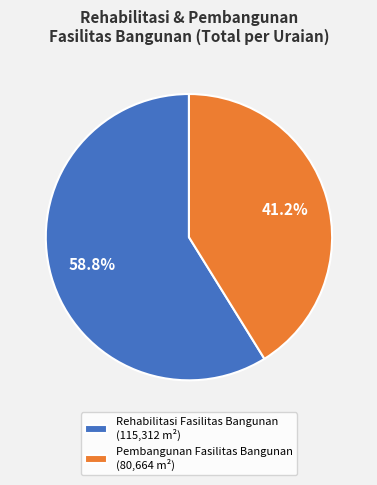

What is the largest slice in the pie chart?

Rehabilitasi Fasilitas Bangunan (115,312 m²)